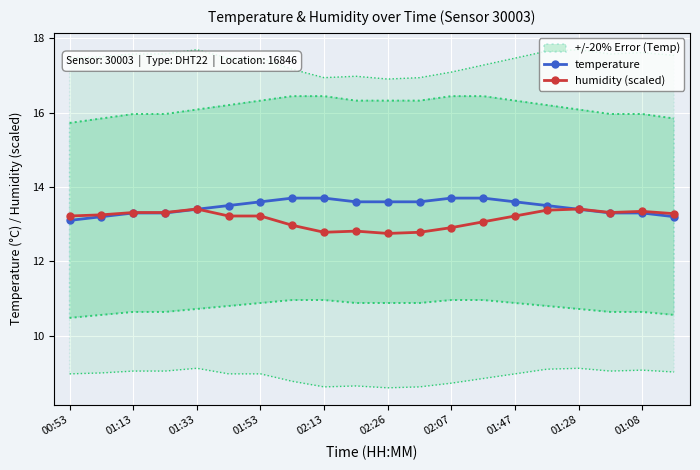

The humidity (scaled) series shows 19.7 at 01:53. True or false?

False